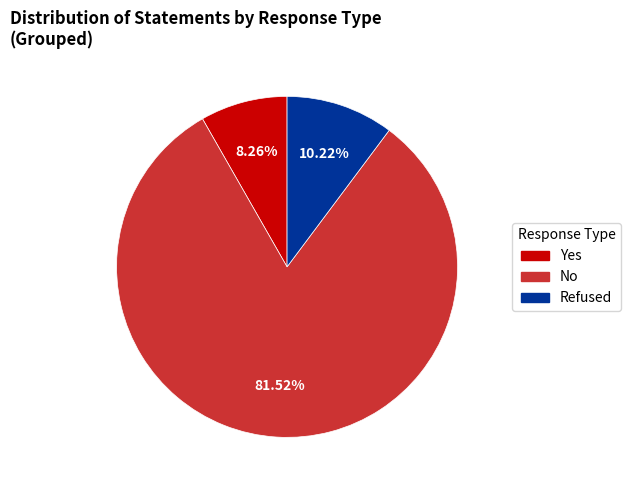

Does any single category account for the majority?

Yes